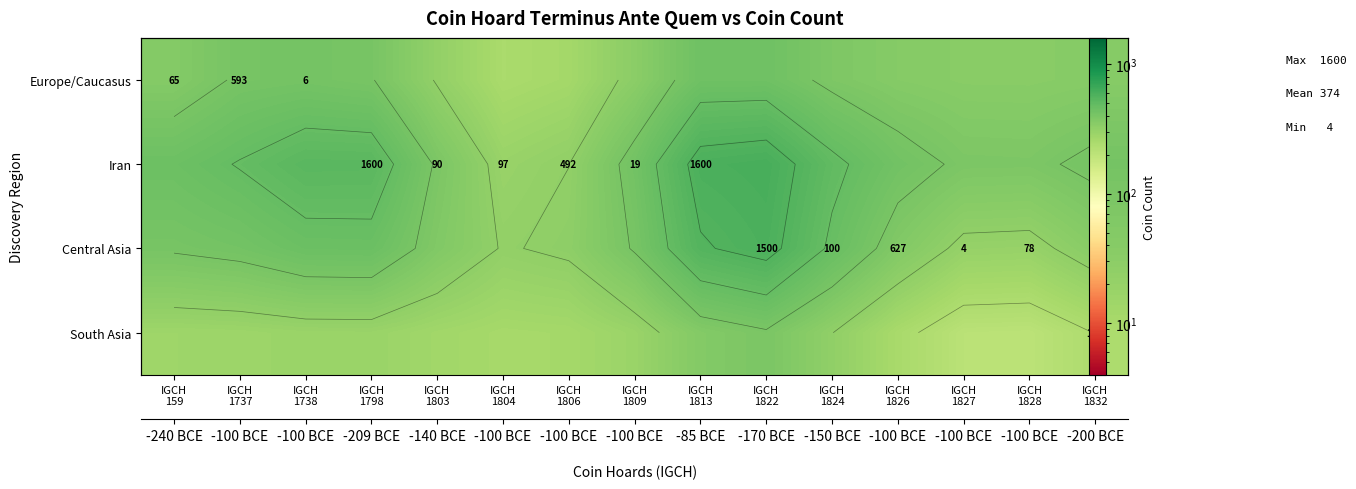

List the labels in order of Europe/Caucasus value, smallest first.

IGCH 1804, IGCH 1806, IGCH 1803, IGCH 1809, IGCH 1828, IGCH 1827, IGCH 1832, IGCH 1826, IGCH 159, IGCH 1824, IGCH 1798, IGCH 1737, IGCH 1738, IGCH 1822, IGCH 1813